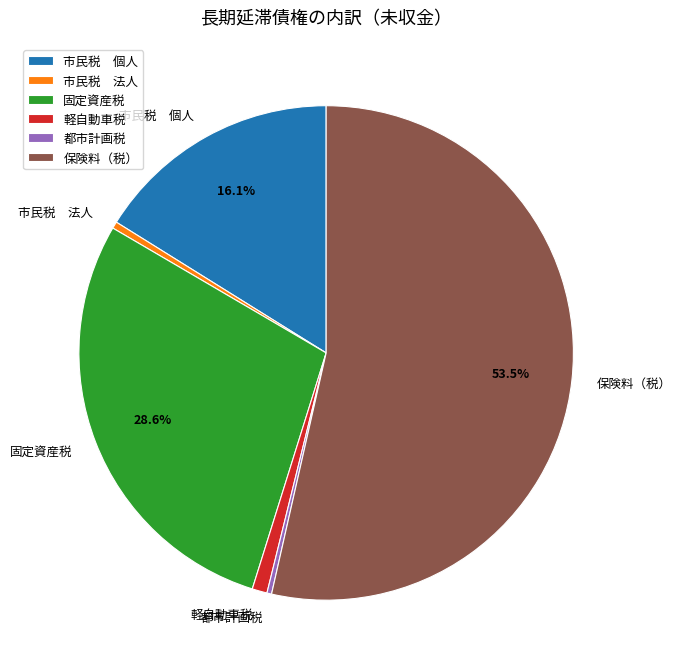

Does any single category account for the majority?

Yes